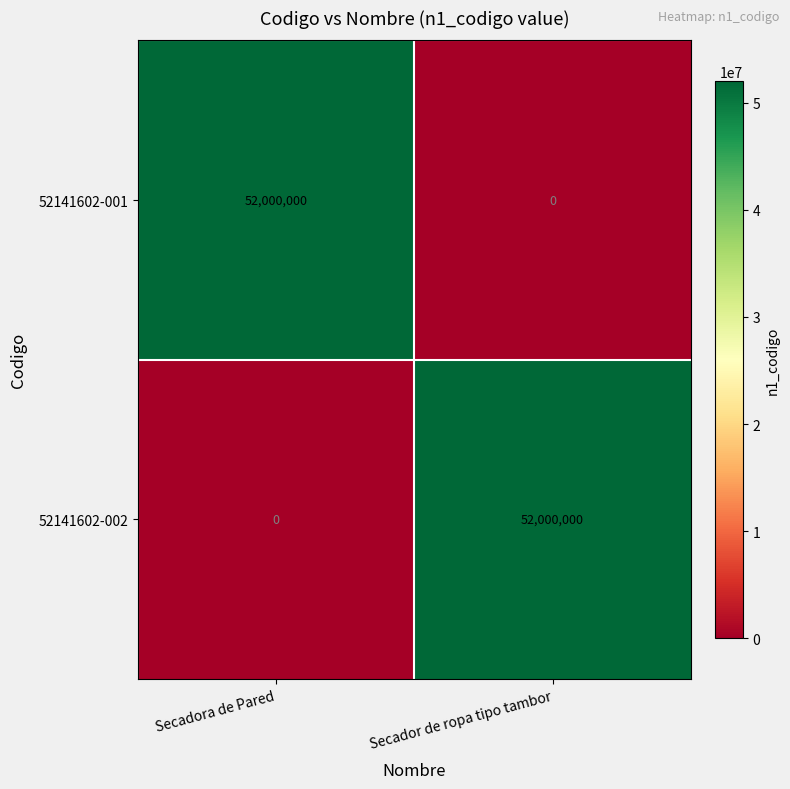

At how many categories does at least one series exceed 35003551?

2